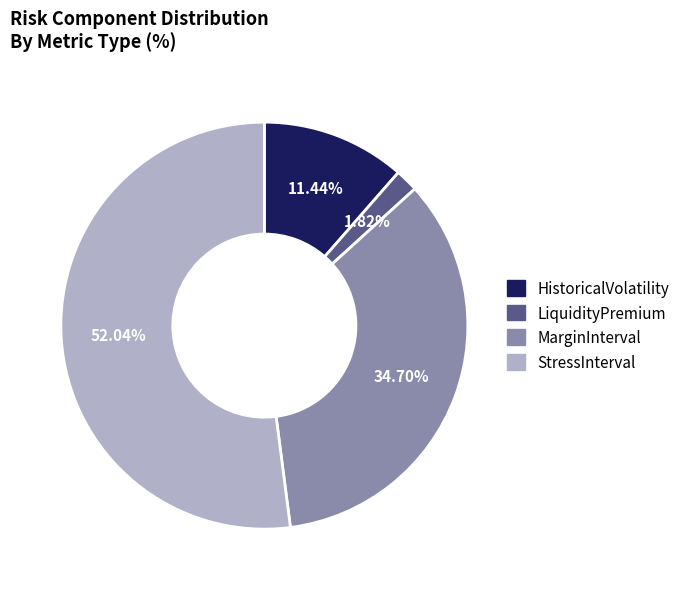

To the nearest percent, what is the average slice percentage?

25%